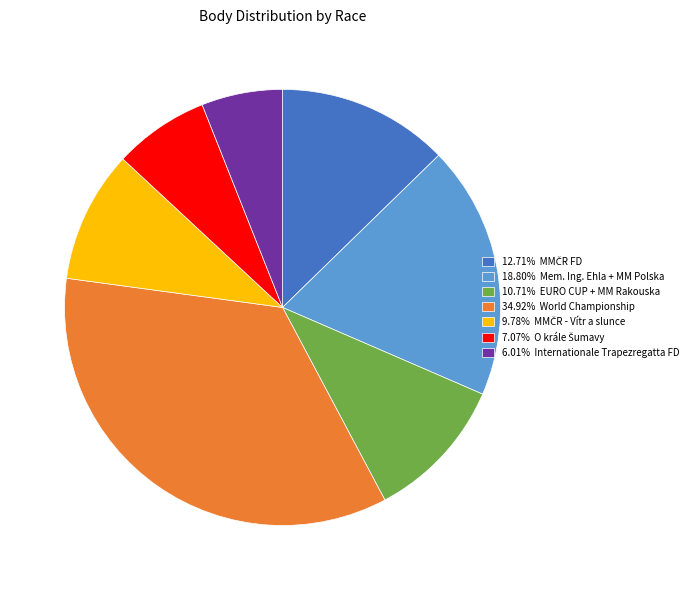

Is there a majority slice in this chart?

No